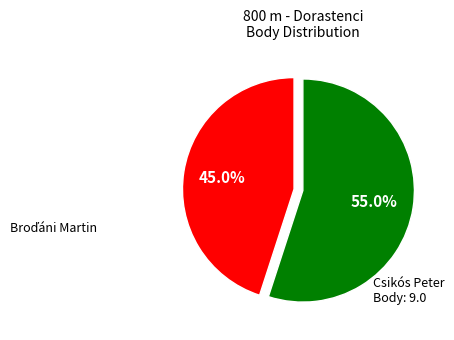

Is there a majority slice in this chart?

Yes